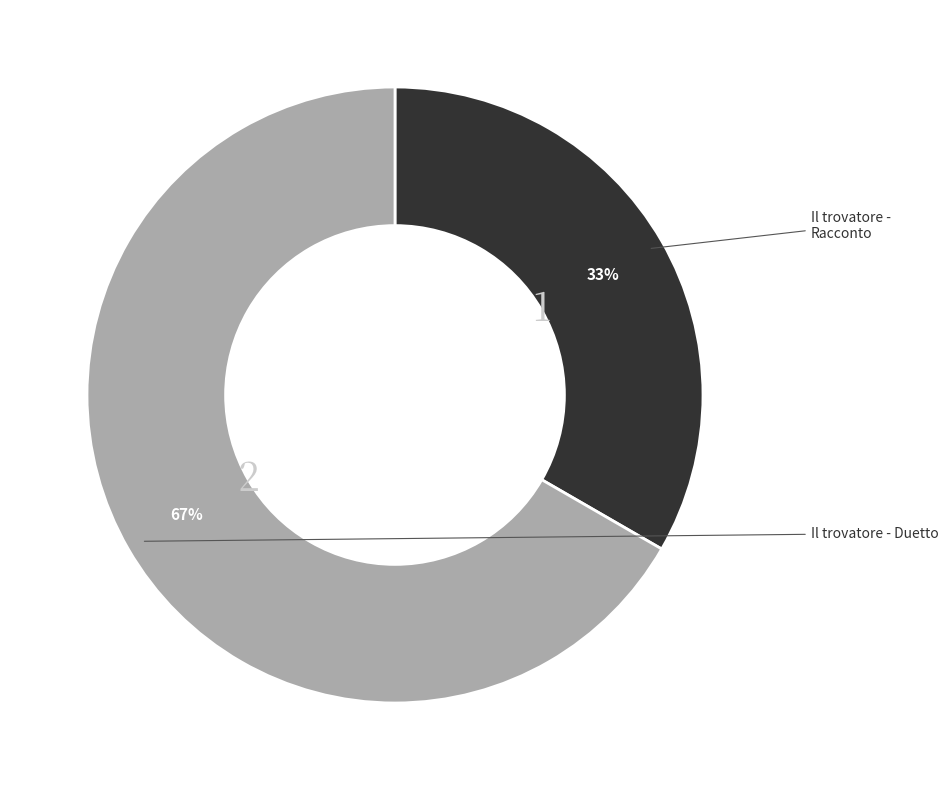

Does any single category account for the majority?

Yes